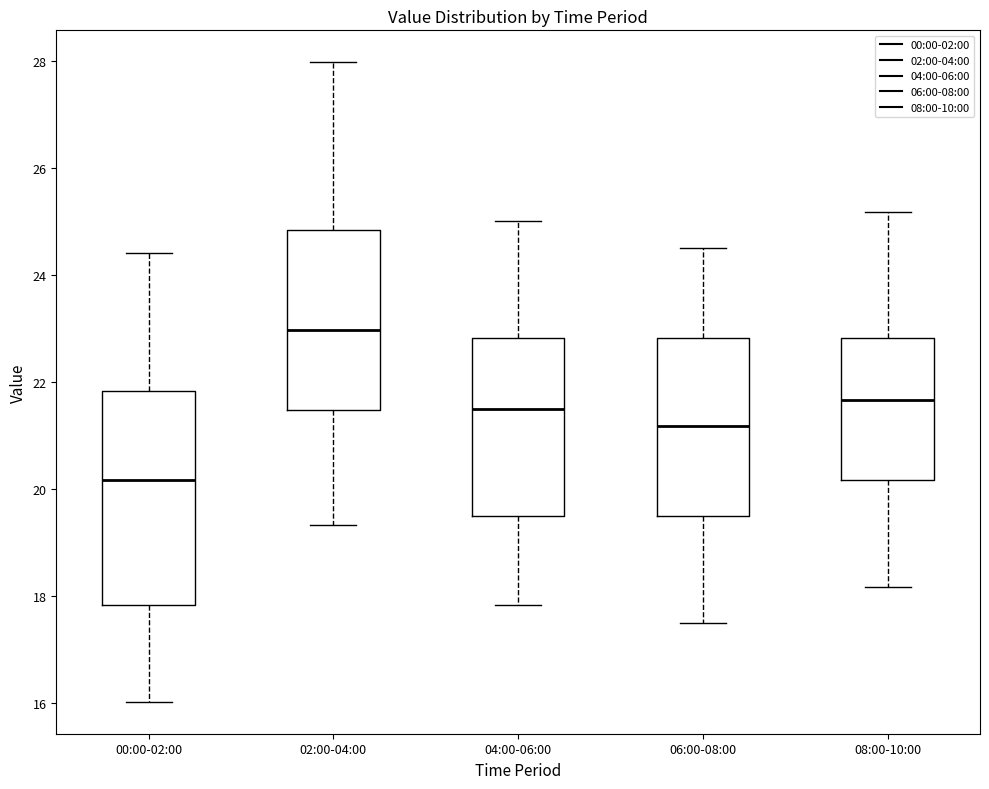

Reading left to right, read every box against the y-axis: the position of its median line, the range the box covers, and the ends of its whiskers. The values are not printed on the chart, so give them approximately, as read against the axis.

00:00-02:00: median 20.2, box 17.8 to 21.8, whiskers 16.0 to 24.4
02:00-04:00: median 23.0, box 21.4 to 24.8, whiskers 19.4 to 28.0
04:00-06:00: median 21.6, box 19.6 to 22.8, whiskers 17.8 to 25.0
06:00-08:00: median 21.2, box 19.6 to 22.8, whiskers 17.6 to 24.6
08:00-10:00: median 21.6, box 20.2 to 22.8, whiskers 18.2 to 25.2